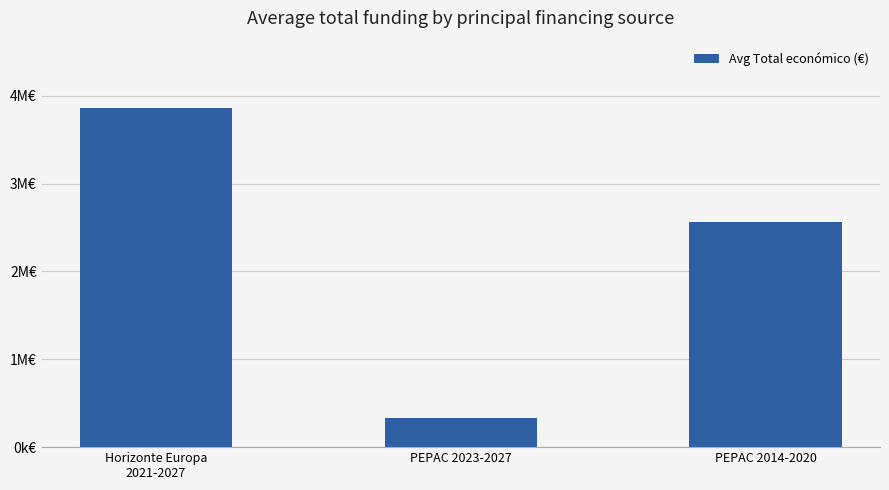

Count the values in the range 334053 to 3855557.

3